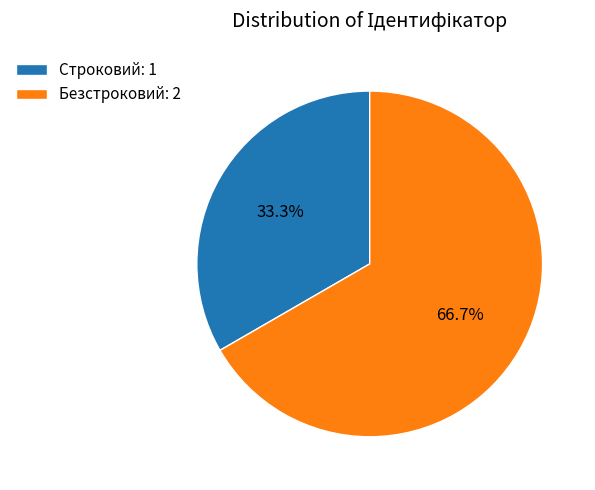

To the nearest percent, what is the difference between the largest and smallest slice percentages?

33%